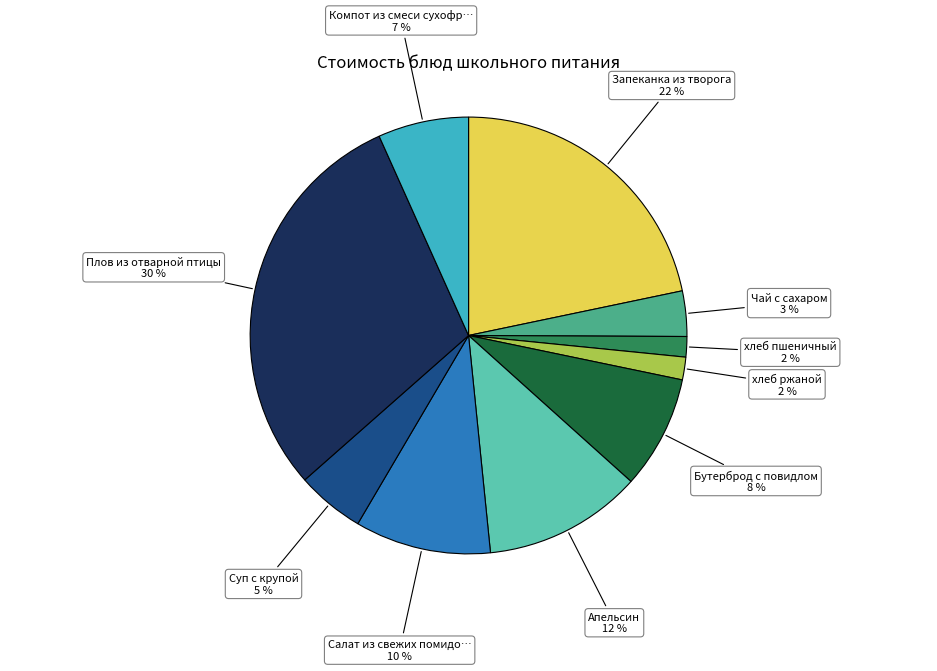

Is there any slice that represents more than half of the pie?

No